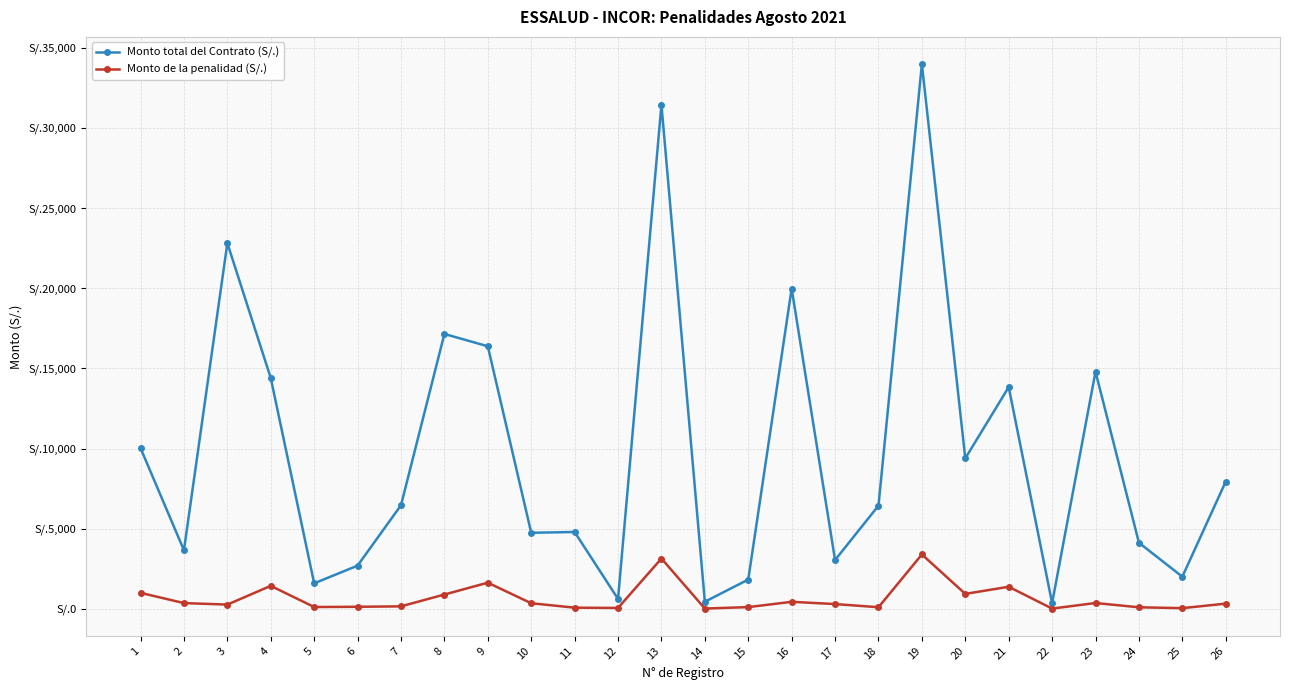

Reading right to left, list all the values displayed in this chart.

Monto total del Contrato (S/.): 7945.0	2010.0	4130.0	14799.6	360.0	13837.5	9393.3	33980.0	6441.0	3052.0	19985.0	1833.0	448.8	31450.0	623.2	4800.0	4751.0	16383.1	17150.0	6468.0	2701.0	1597.5	14400.0	22812.5	3660.0	10030.8
Monto de la penalidad (S/.): 331.0	50.2	103.2	370.0	22.5	1383.8	939.3	3398.0	107.3	305.2	444.1	114.6	24.9	3145.0	62.3	80.0	356.3	1638.3	899.7	161.7	135.1	119.8	1440.0	271.6	366.0	1003.1